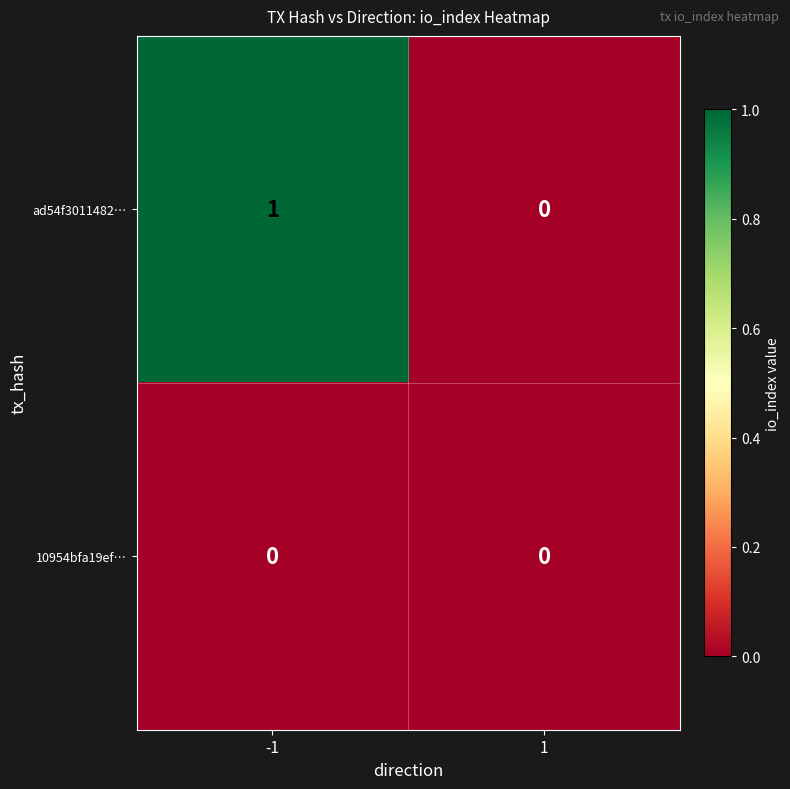

Reading left to right, what are all the values shown in this chart?

ad54f3011482…: -1=1	1=0
10954bfa19ef…: -1=0	1=0